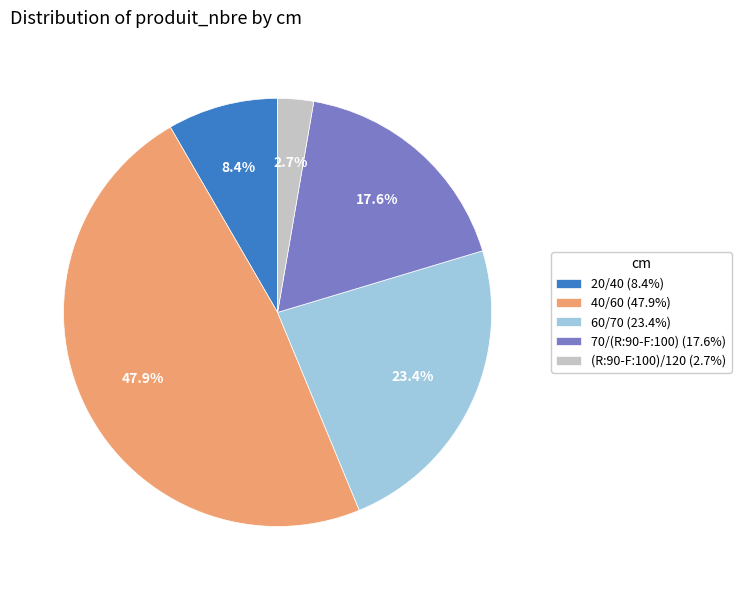

To the nearest percent, what portion does 40/60 represent?

48%